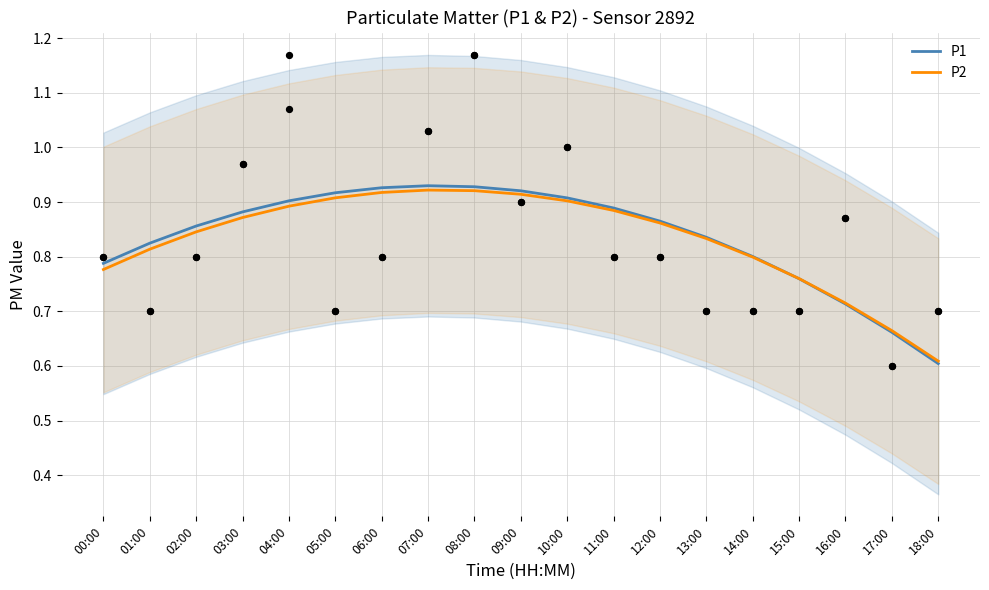

Is the value of P1 at 02:00 greater than the value of P2 at 15:00?

Yes